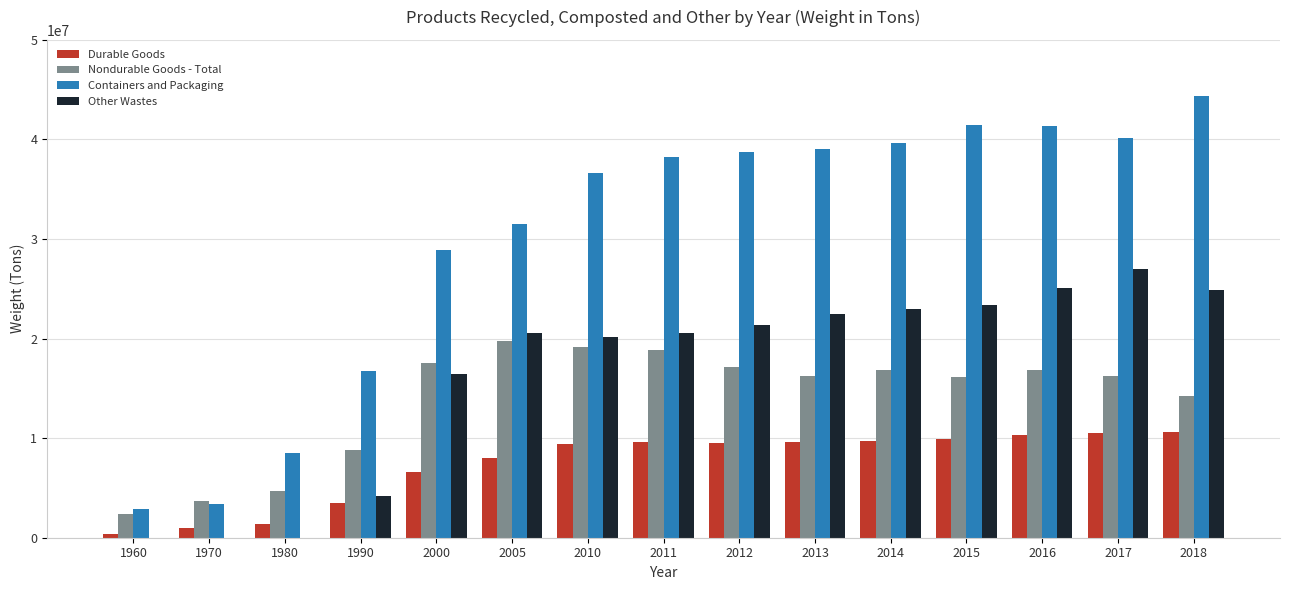

Which series changed the most between 2005 and 2012?

Containers and Packaging